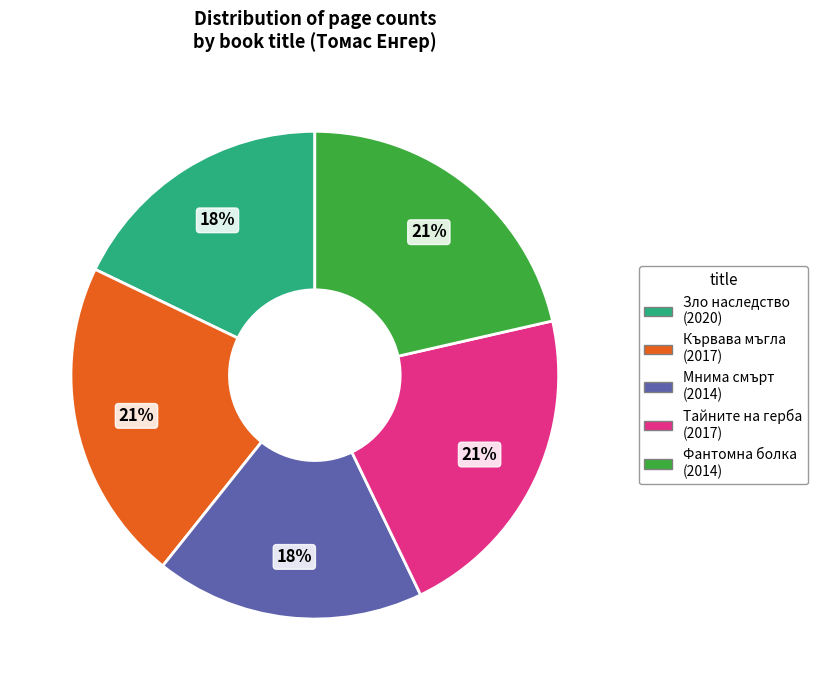

To the nearest percent, what is the average slice percentage?

20%